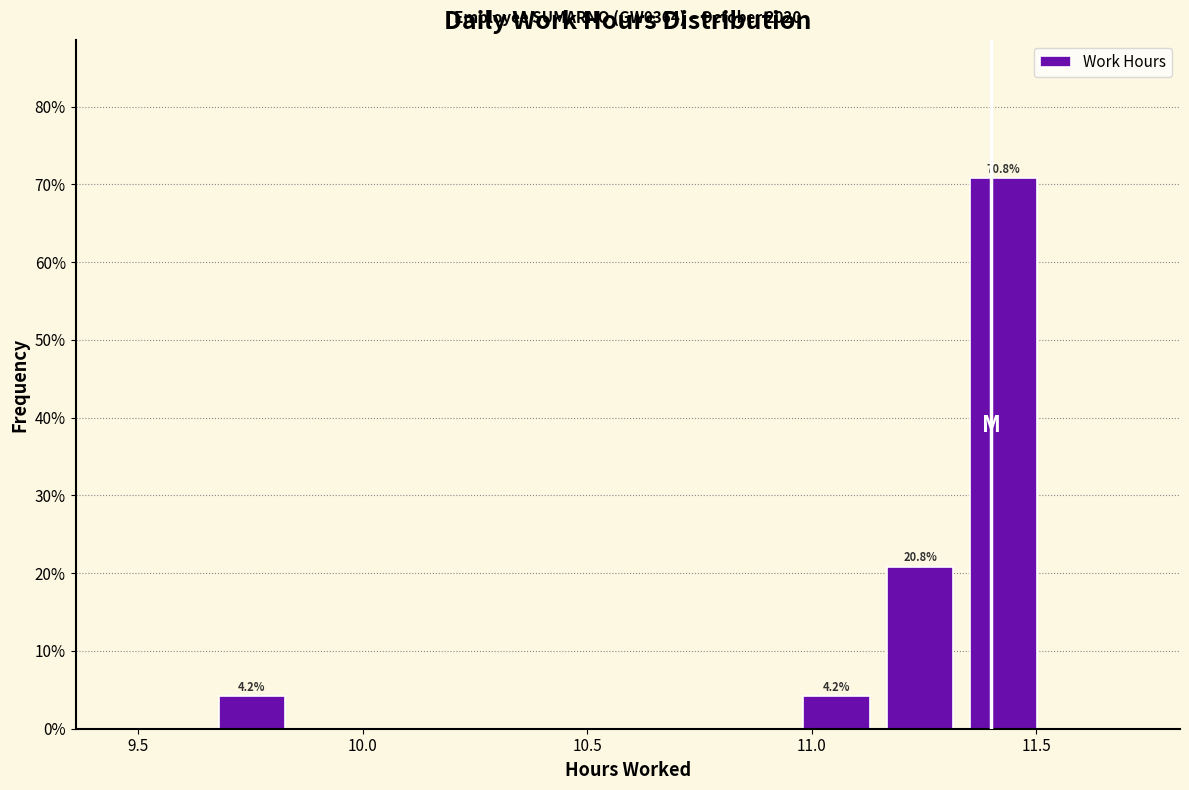

Read against the x-axis, roughly where is the centre of the tallest bar?

11.45